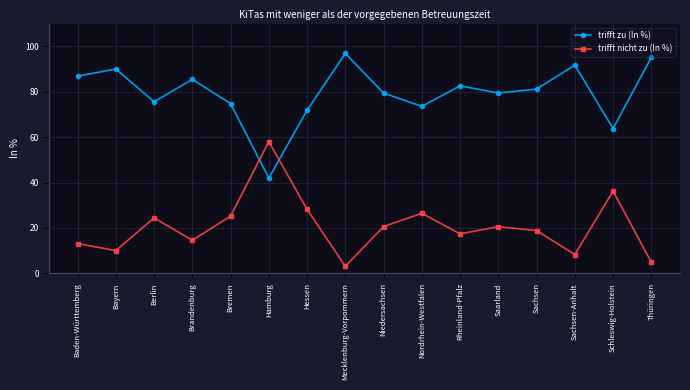

At which category does trifft nicht zu (In %) reach its first local peak?

Berlin